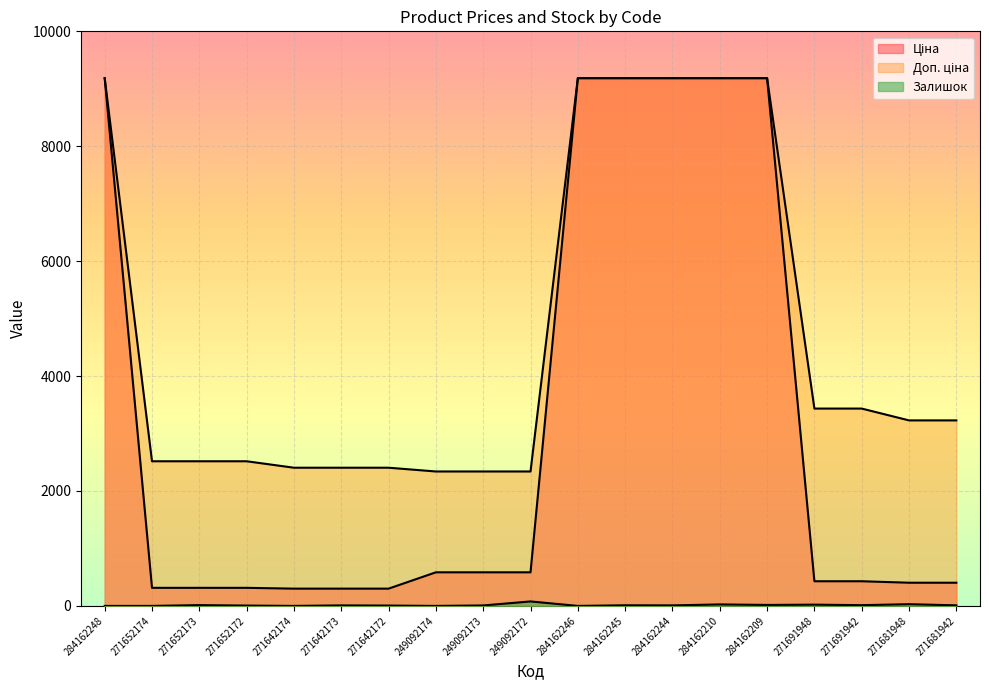

Which series has the largest total across all categories?

Доп. ціна